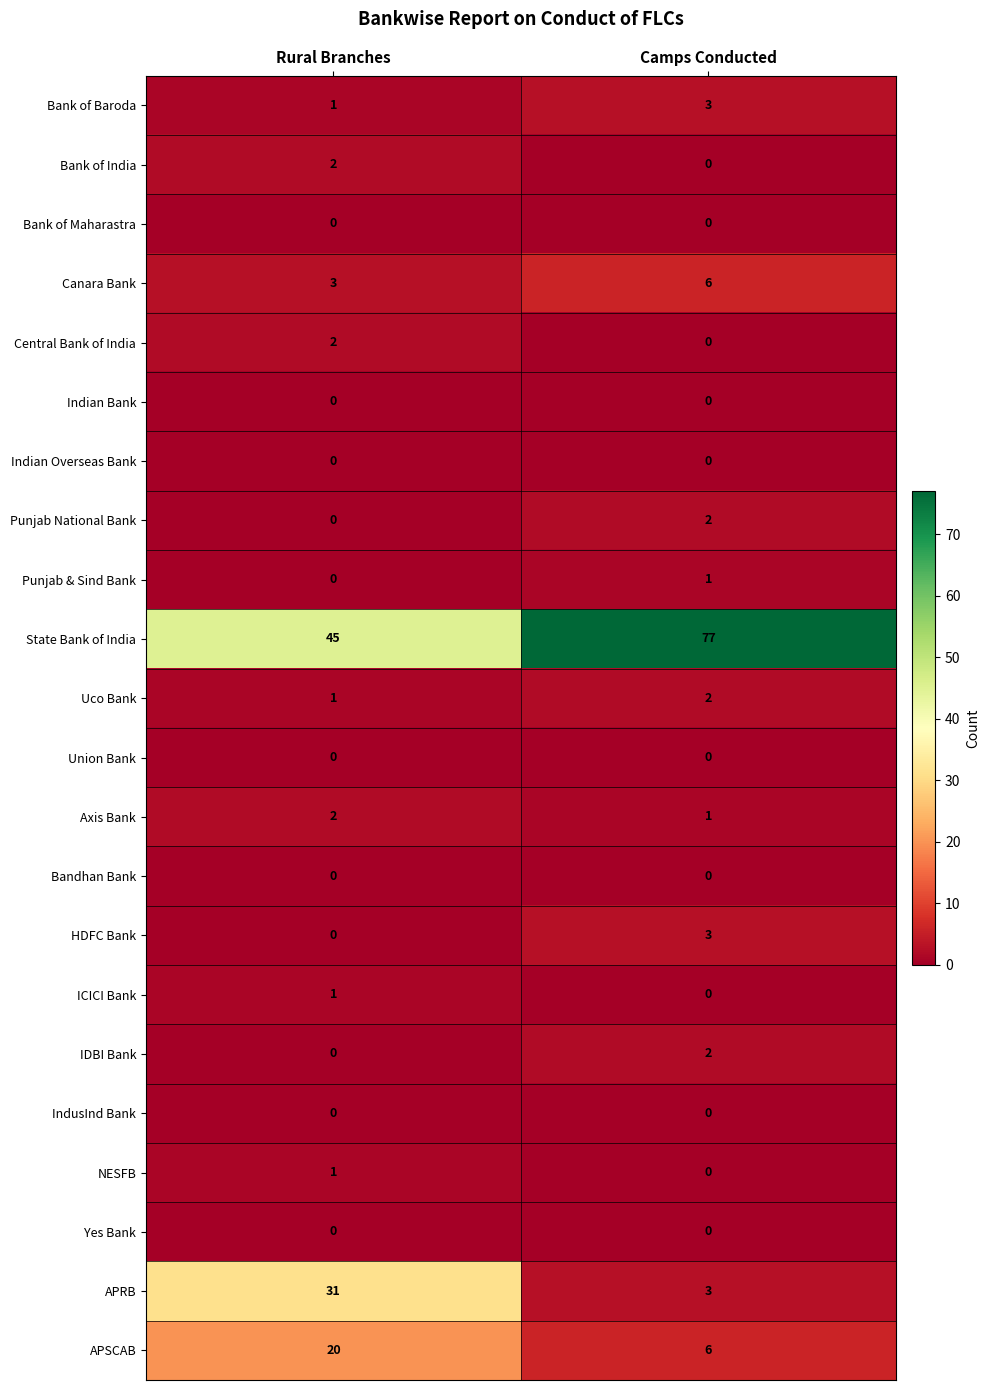

The Punjab National Bank series shows 1 at Rural Branches. True or false?

False